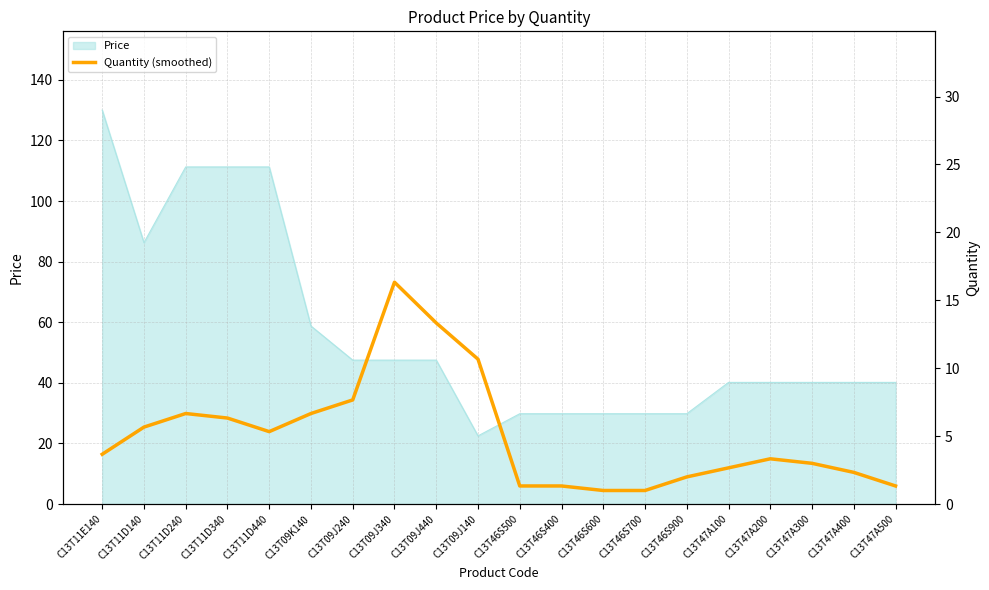

How many values exceed 3?

11